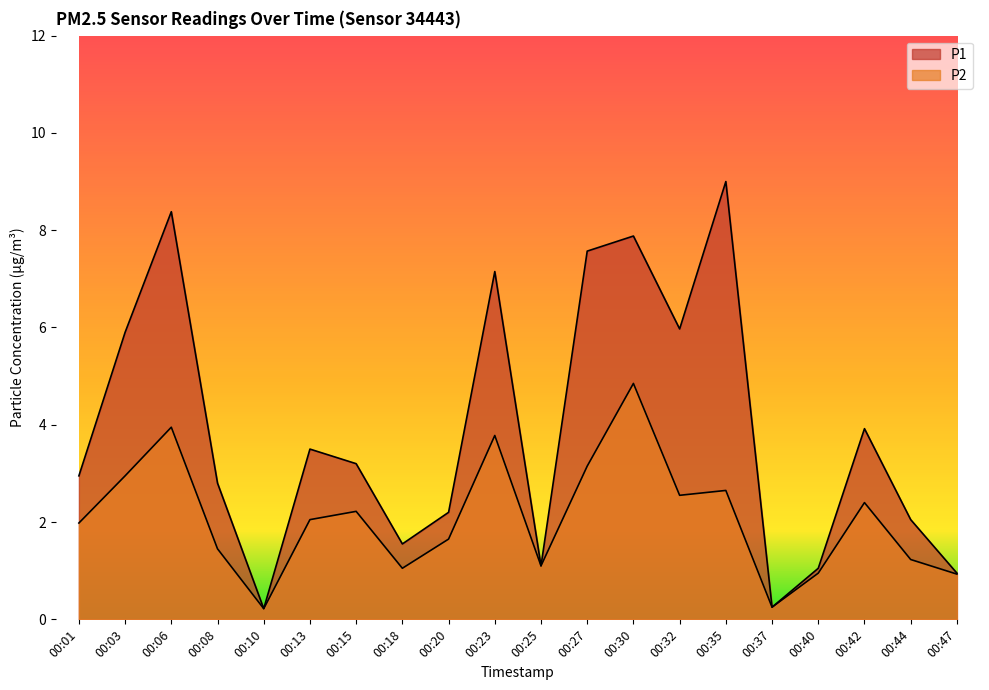

In P1, how many points are lower than both neighbors (excluding endpoints)?

5